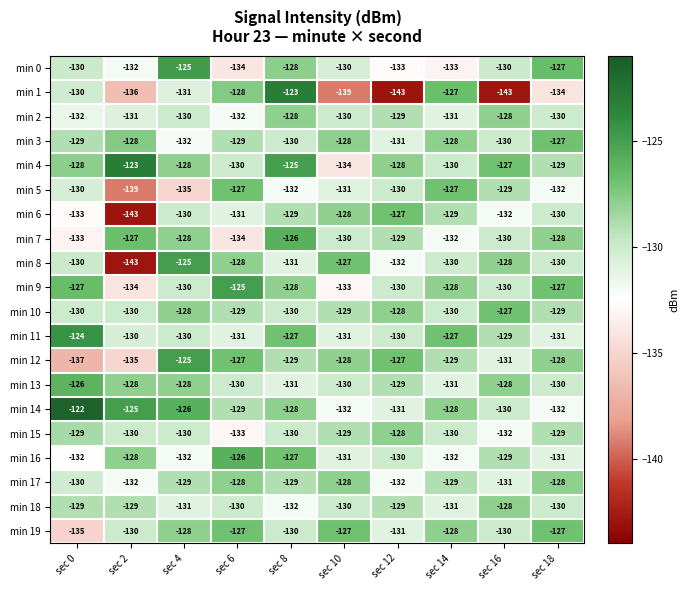

Which series has the largest total across all categories?

min 4